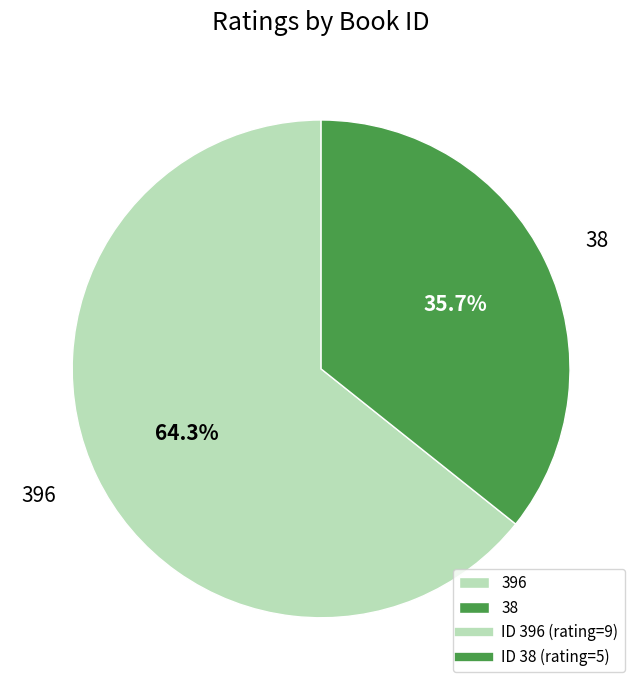

What percentage is the 396 slice, to the nearest percent?

64%